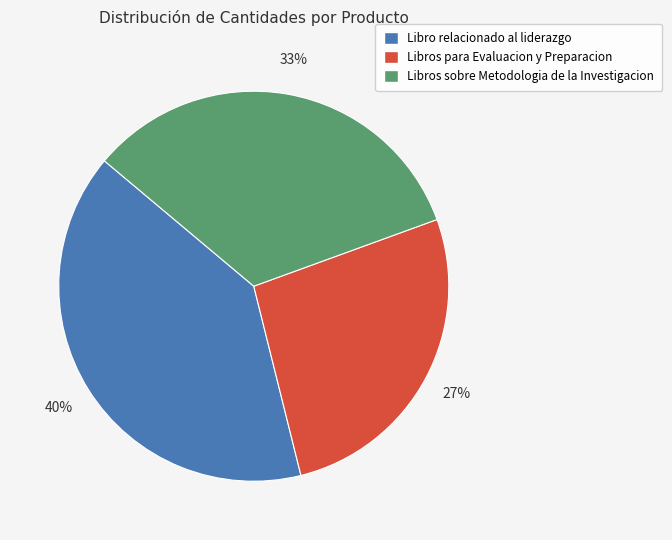

Combined, do Libros para Evaluacion y Preparacion and Libros sobre Metodologia de la Investigacion account for over 50%?

Yes